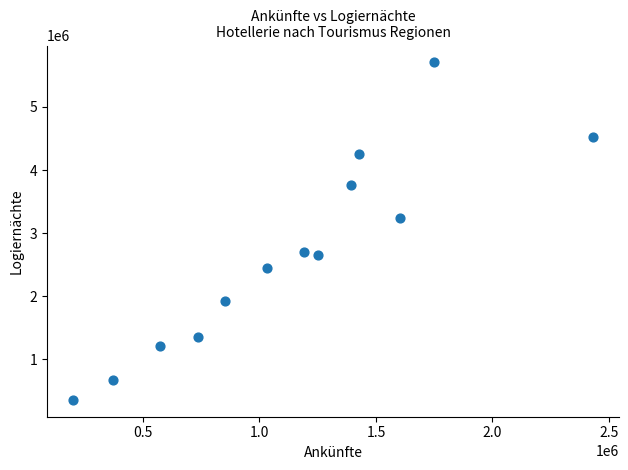

What Y value in the scatter plot is closest to 3033242?

3244606